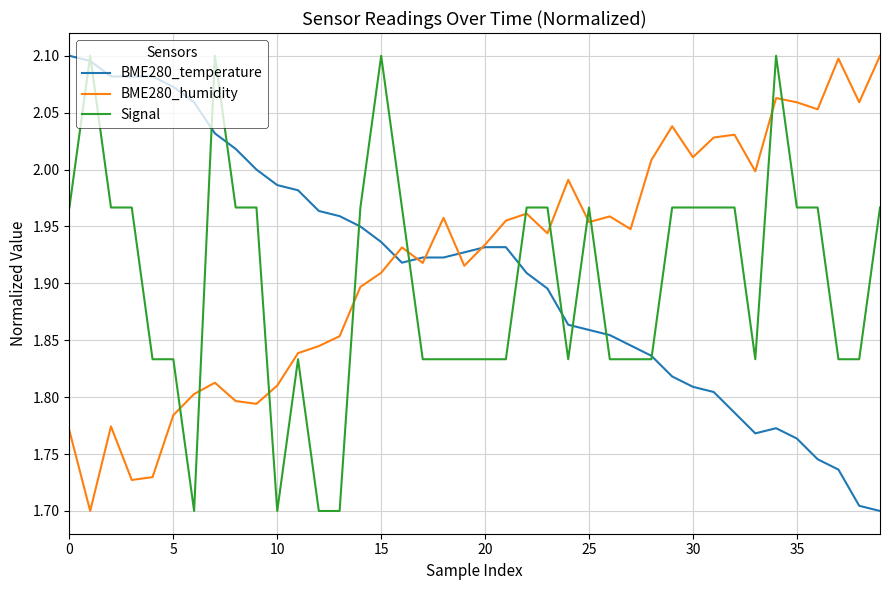

What is the value of the Signal point at the 19th from the left?

1.8